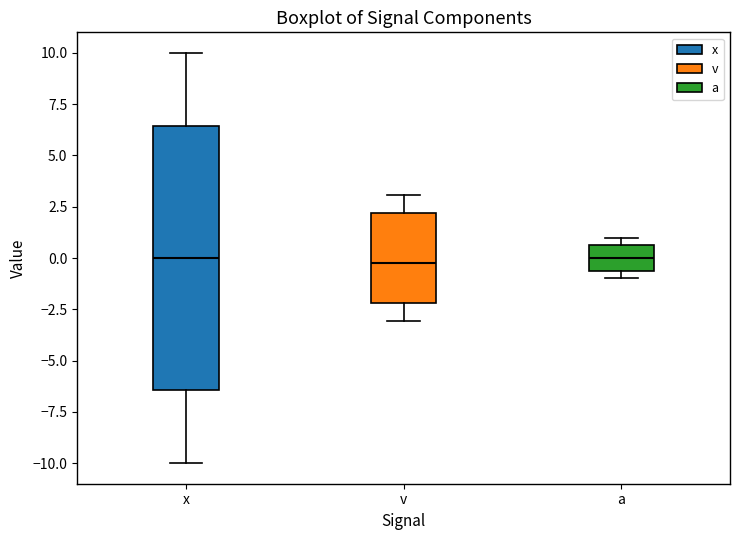

Where is the upper edge of the box for a on the y-axis? The values are not printed on the chart, so give them approximately, as read against the axis.

0.5